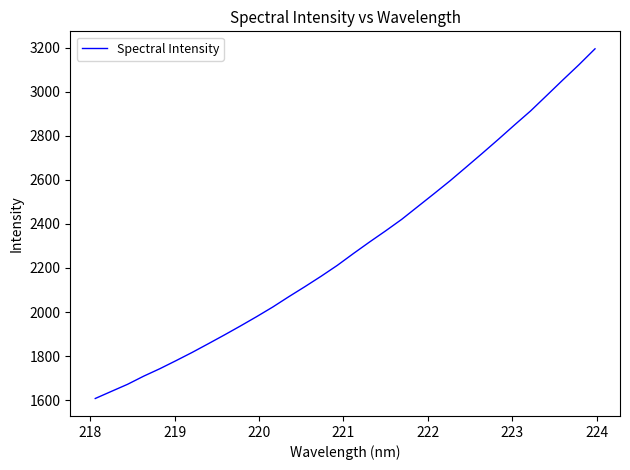

What is the difference between the maximum and minimum values?

1586.5